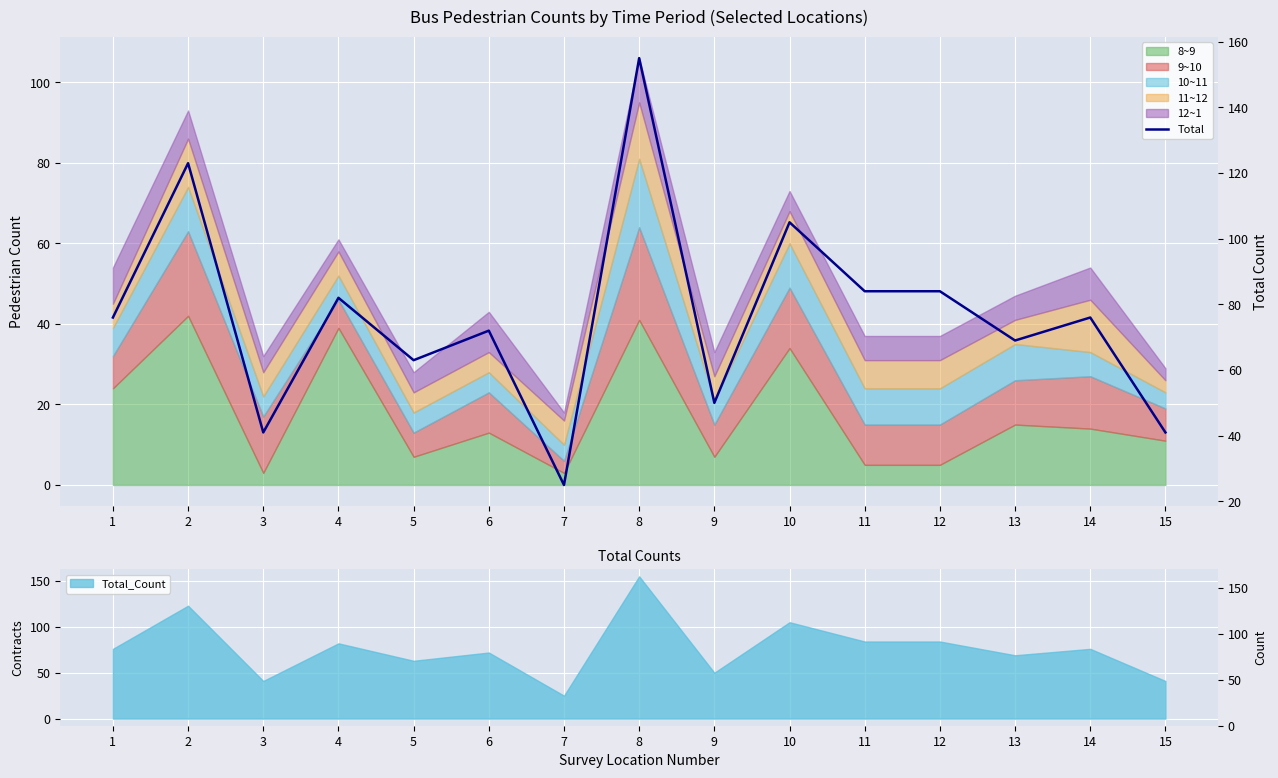

True or false: there are more than 2 points higher than both neighbors.

True